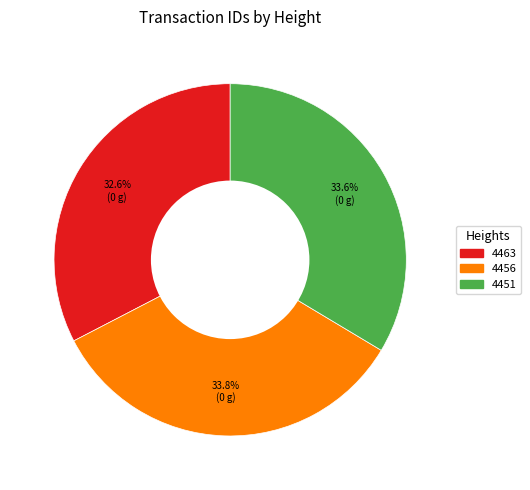

To the nearest percent, what is the difference between the largest and smallest slice percentages?

1%